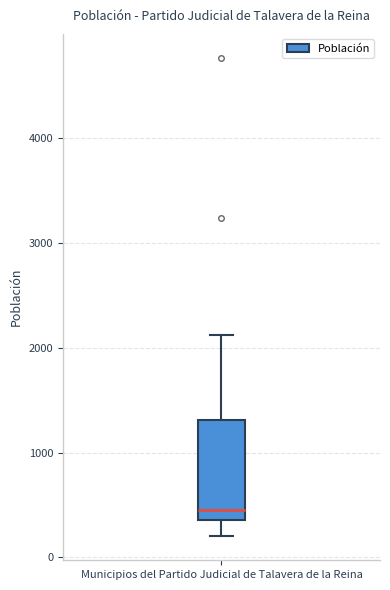

Where does the upper whisker of the box for Municipios del Partido Judicial de Talavera de la Reina end on the y-axis? The values are not printed on the chart, so give them approximately, as read against the axis.

2100